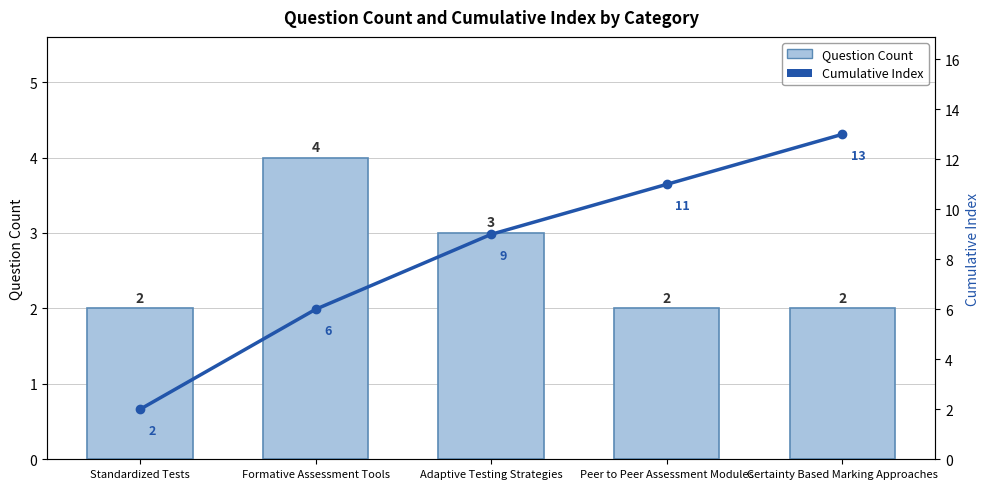

How many data points in Cumulative Index are less than 9?

2